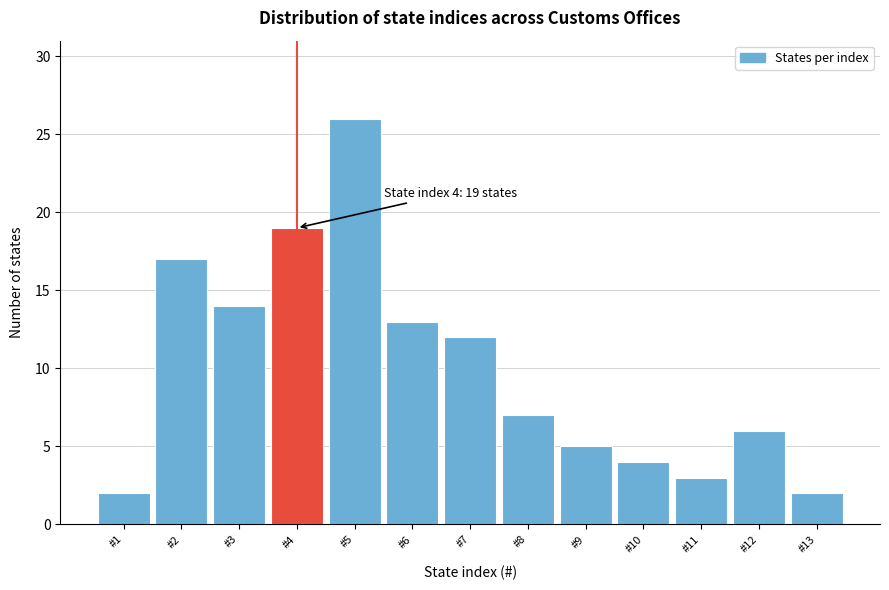

Reading right to left, what are all the values shown in this chart?

#13=2	#12=6	#11=3	#10=4	#9=5	#8=7	#7=12	#6=13	#5=26	#4=19	#3=14	#2=17	#1=2